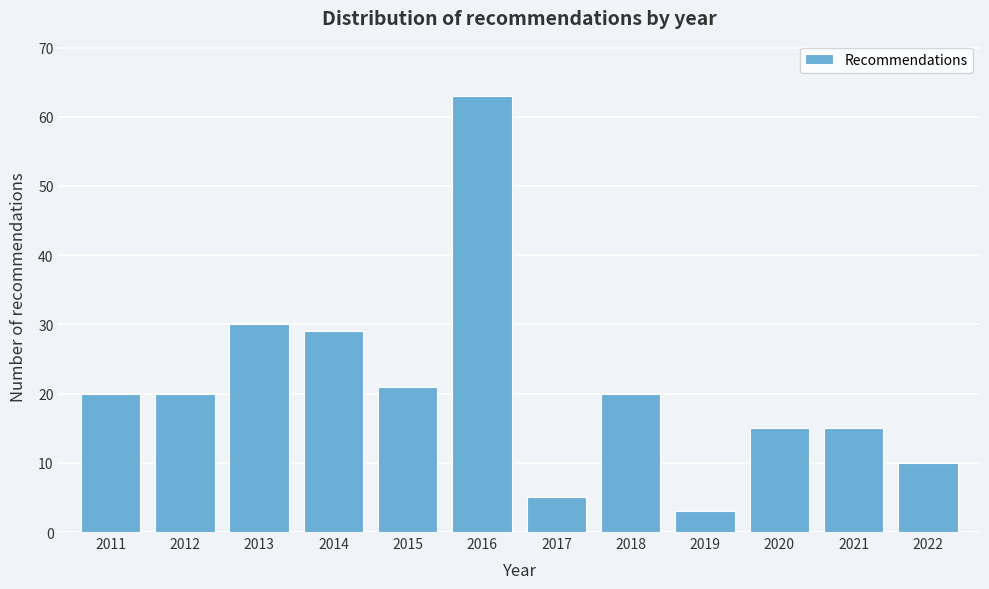

Reading left to right, list all the values displayed in this chart.

2011=20	2012=20	2013=30	2014=29	2015=21	2016=63	2017=5	2018=20	2019=3	2020=15	2021=15	2022=10